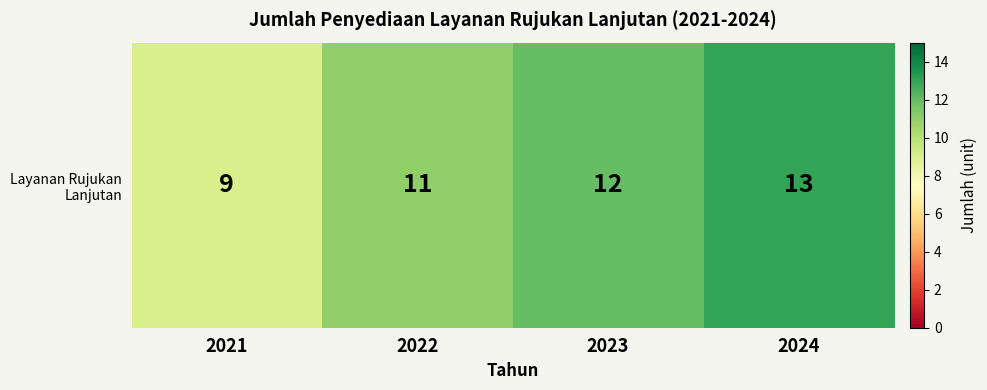

What is the ratio of the value at 2021 to the value at 2023?

0.8